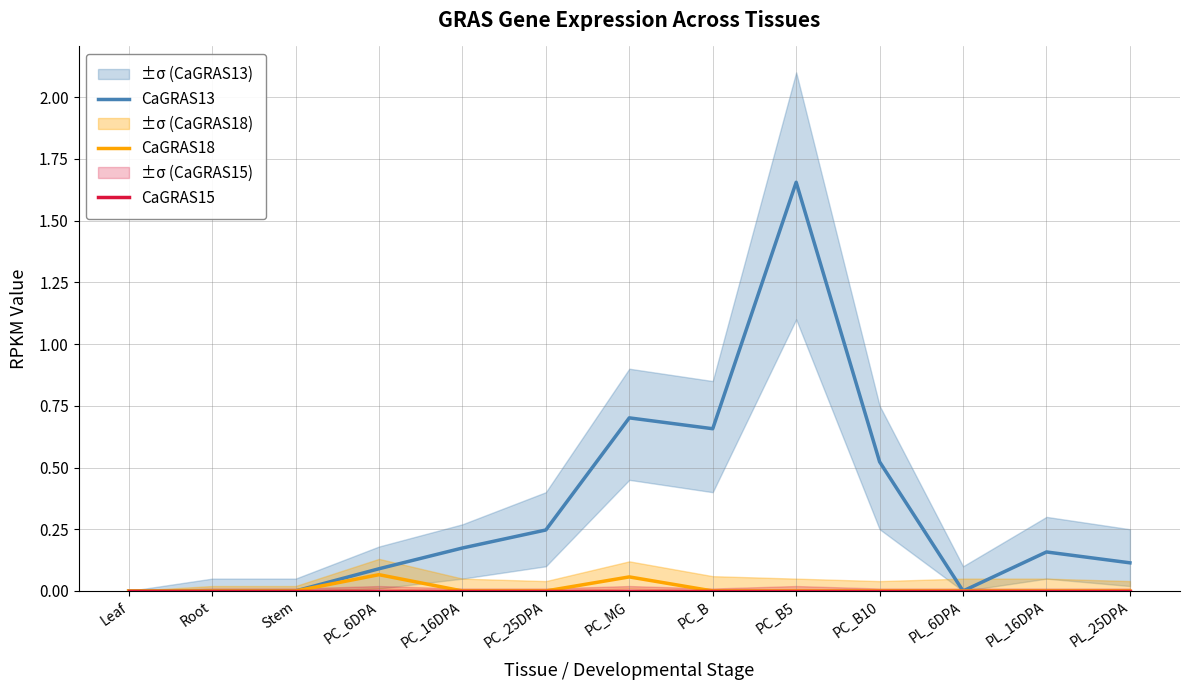

Which category has the lowest value in the CaGRAS13 series?

Leaf